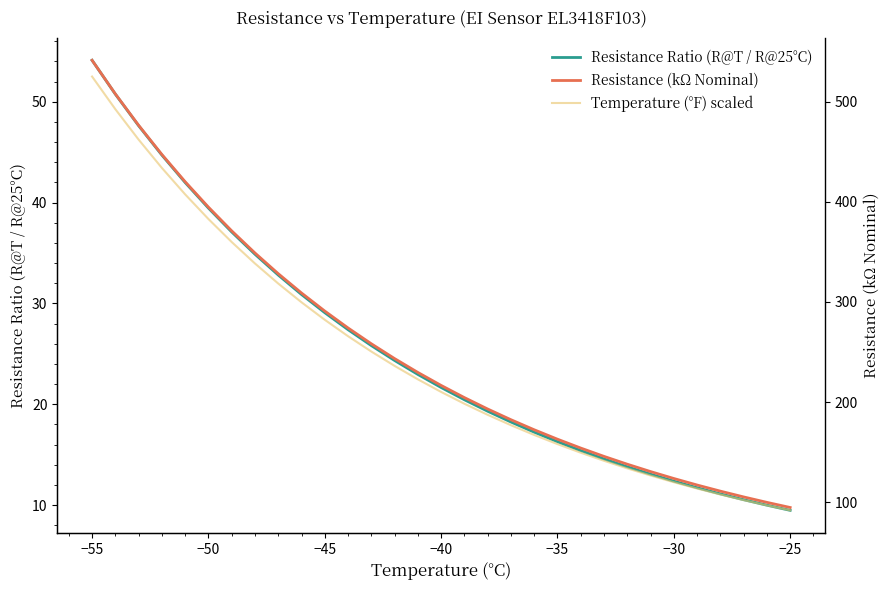

What is the highest value of the Resistance Ratio (R@T / R@25°C) series?

54.1